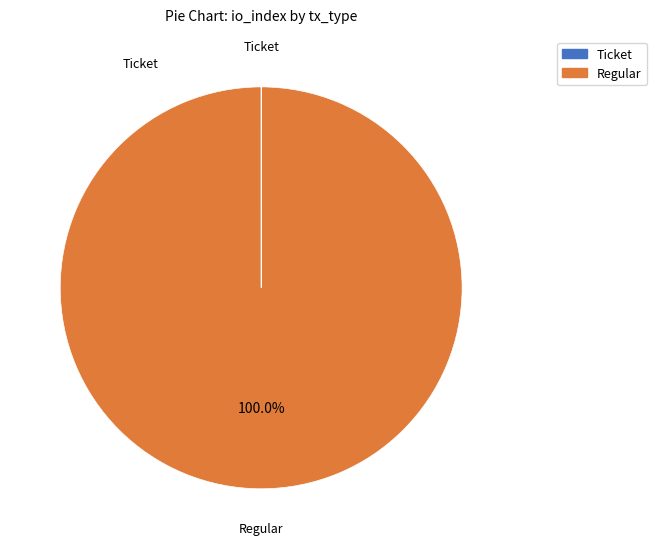

What is the majority slice?

Regular